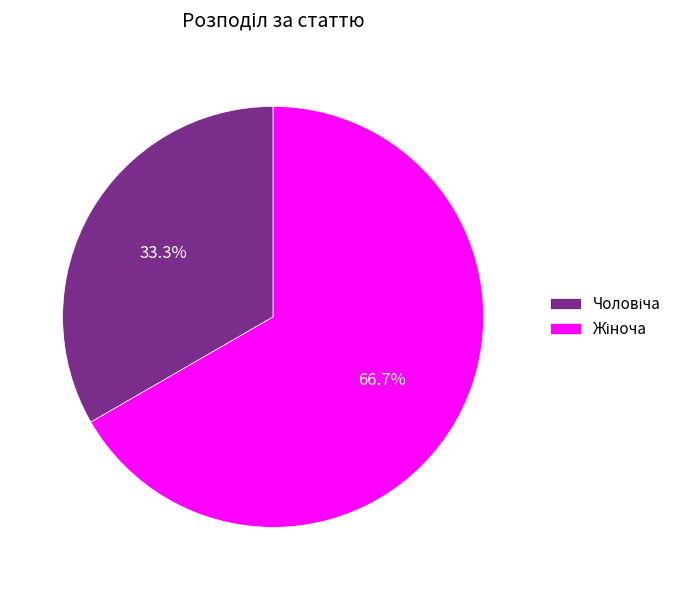

Is there any slice that represents more than half of the pie?

Yes